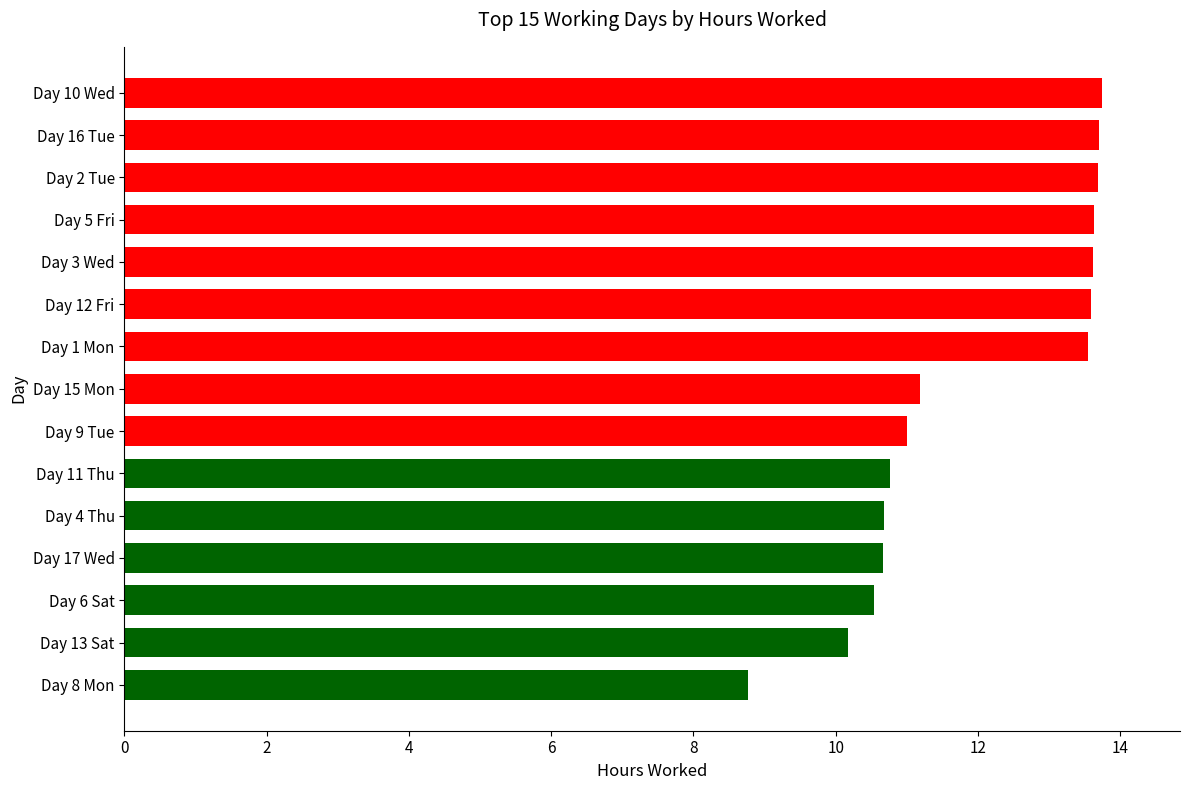

What is the average value?

12.0